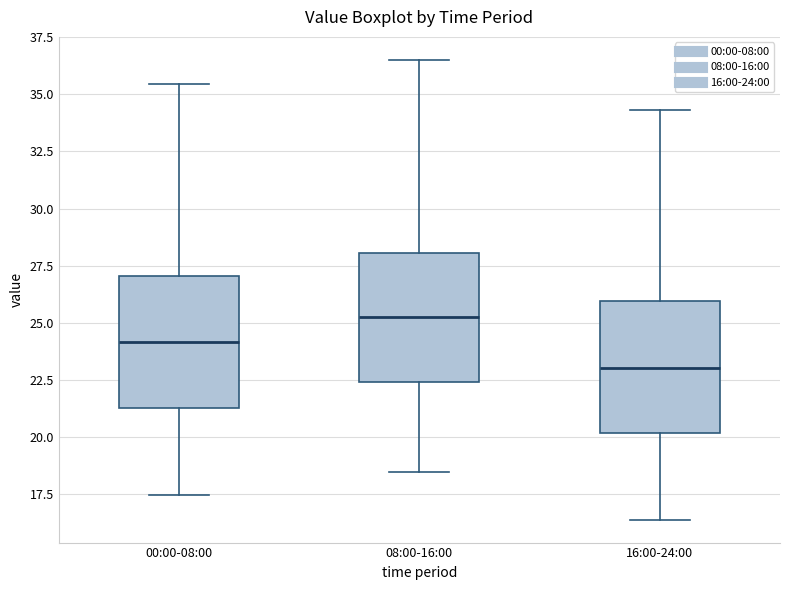

Which box's median line is the highest?

08:00-16:00